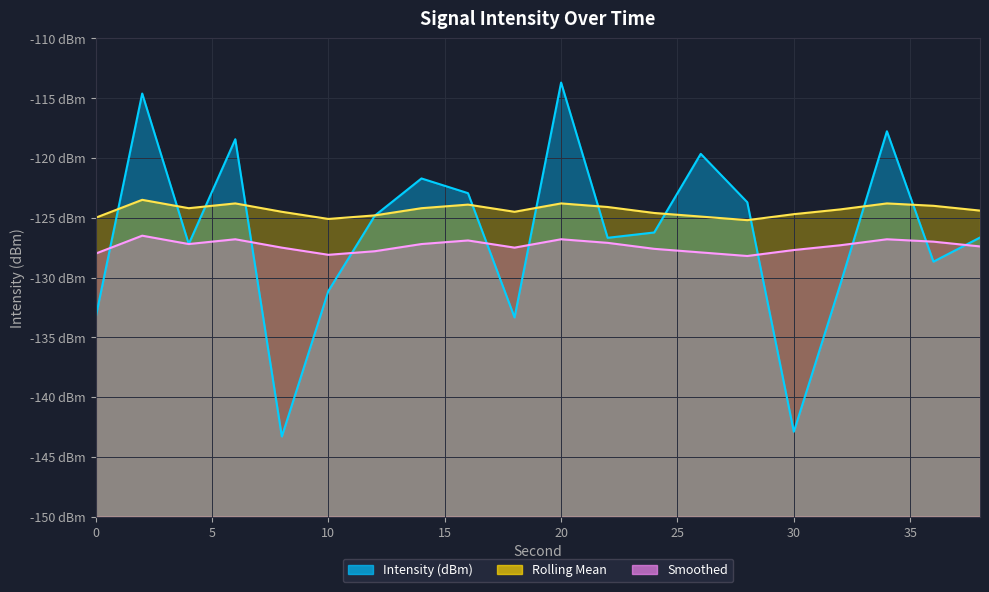

Reading left to right, extract all data points from this chart.

Intensity (dBm): -133.3	-114.6	-127.2	-118.4	-143.3	-131.1	-124.8	-121.7	-122.9	-133.3	-113.7	-126.7	-126.2	-119.7	-123.7	-142.9	-130.6	-117.8	-128.7	-126.7
Rolling Mean: -125.0	-123.5	-124.2	-123.8	-124.5	-125.1	-124.8	-124.2	-123.9	-124.5	-123.8	-124.1	-124.6	-124.9	-125.2	-124.7	-124.3	-123.8	-124.0	-124.4
Smoothed: -128.0	-126.5	-127.2	-126.8	-127.5	-128.1	-127.8	-127.2	-126.9	-127.5	-126.8	-127.1	-127.6	-127.9	-128.2	-127.7	-127.3	-126.8	-127.0	-127.4